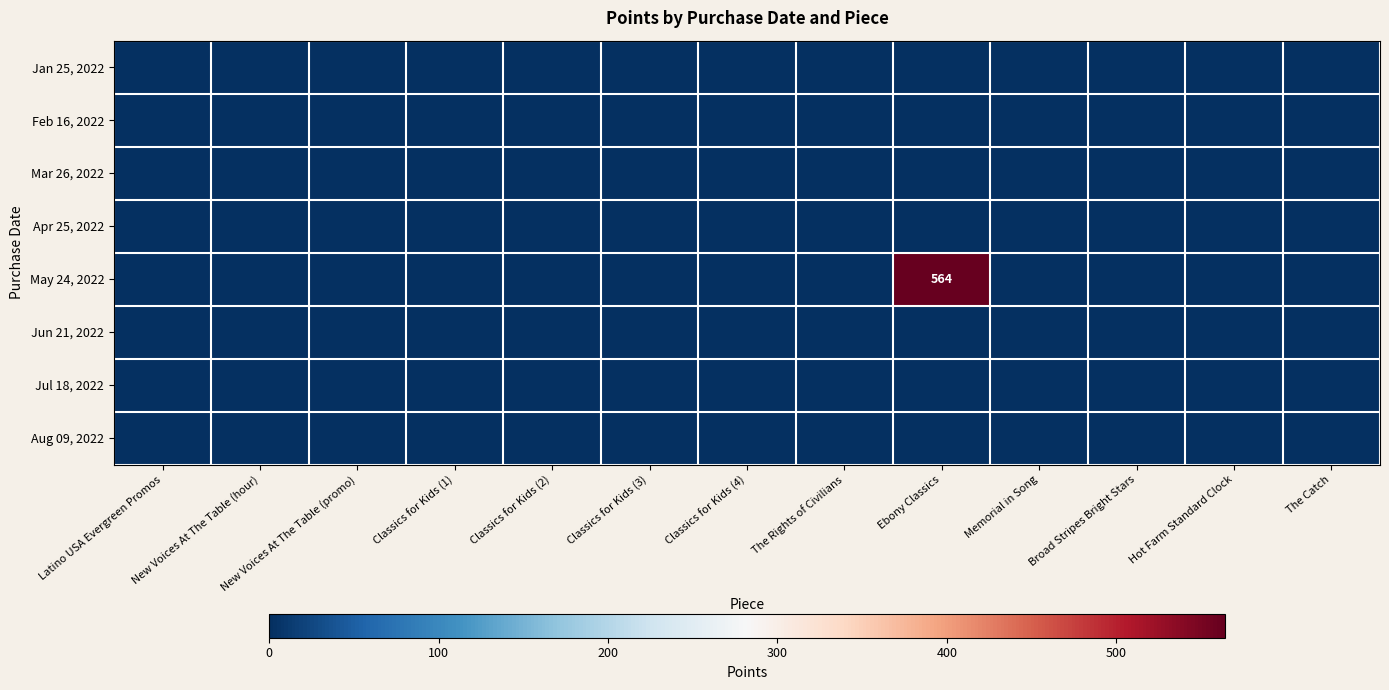

True or false: May 24, 2022 has a value of 564 at Ebony Classics.

True